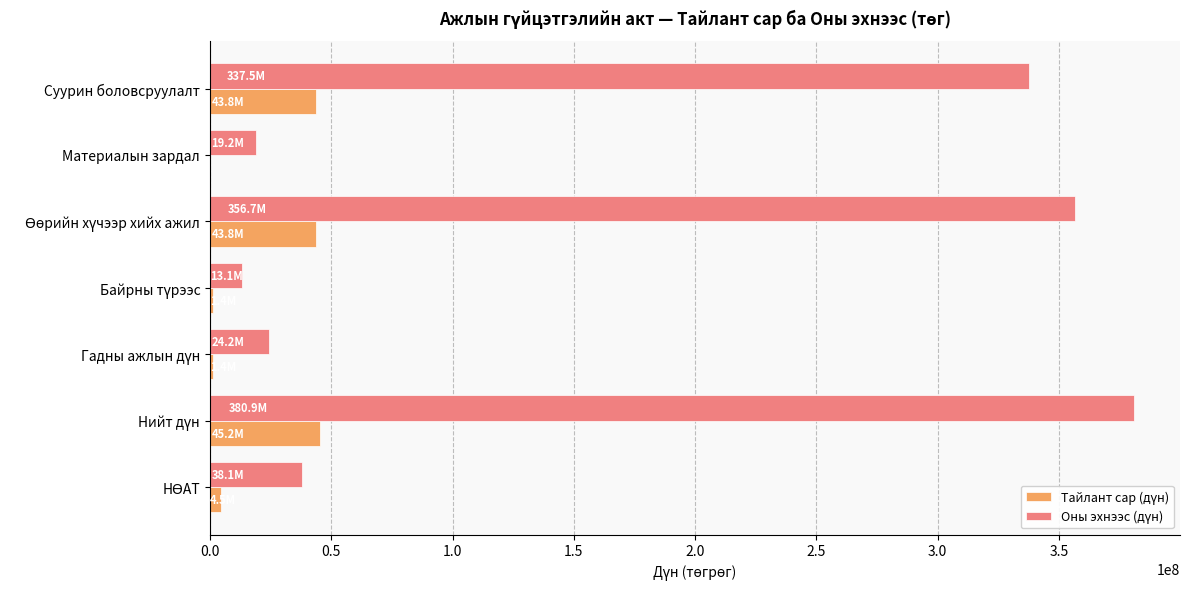

What is the maximum value shown in the chart?

380869500